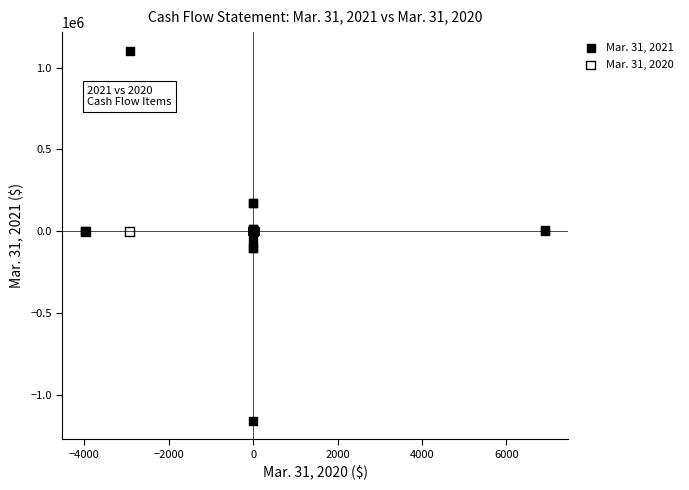

What are all the series names shown in the legend?

Mar. 31, 2021, Mar. 31, 2020